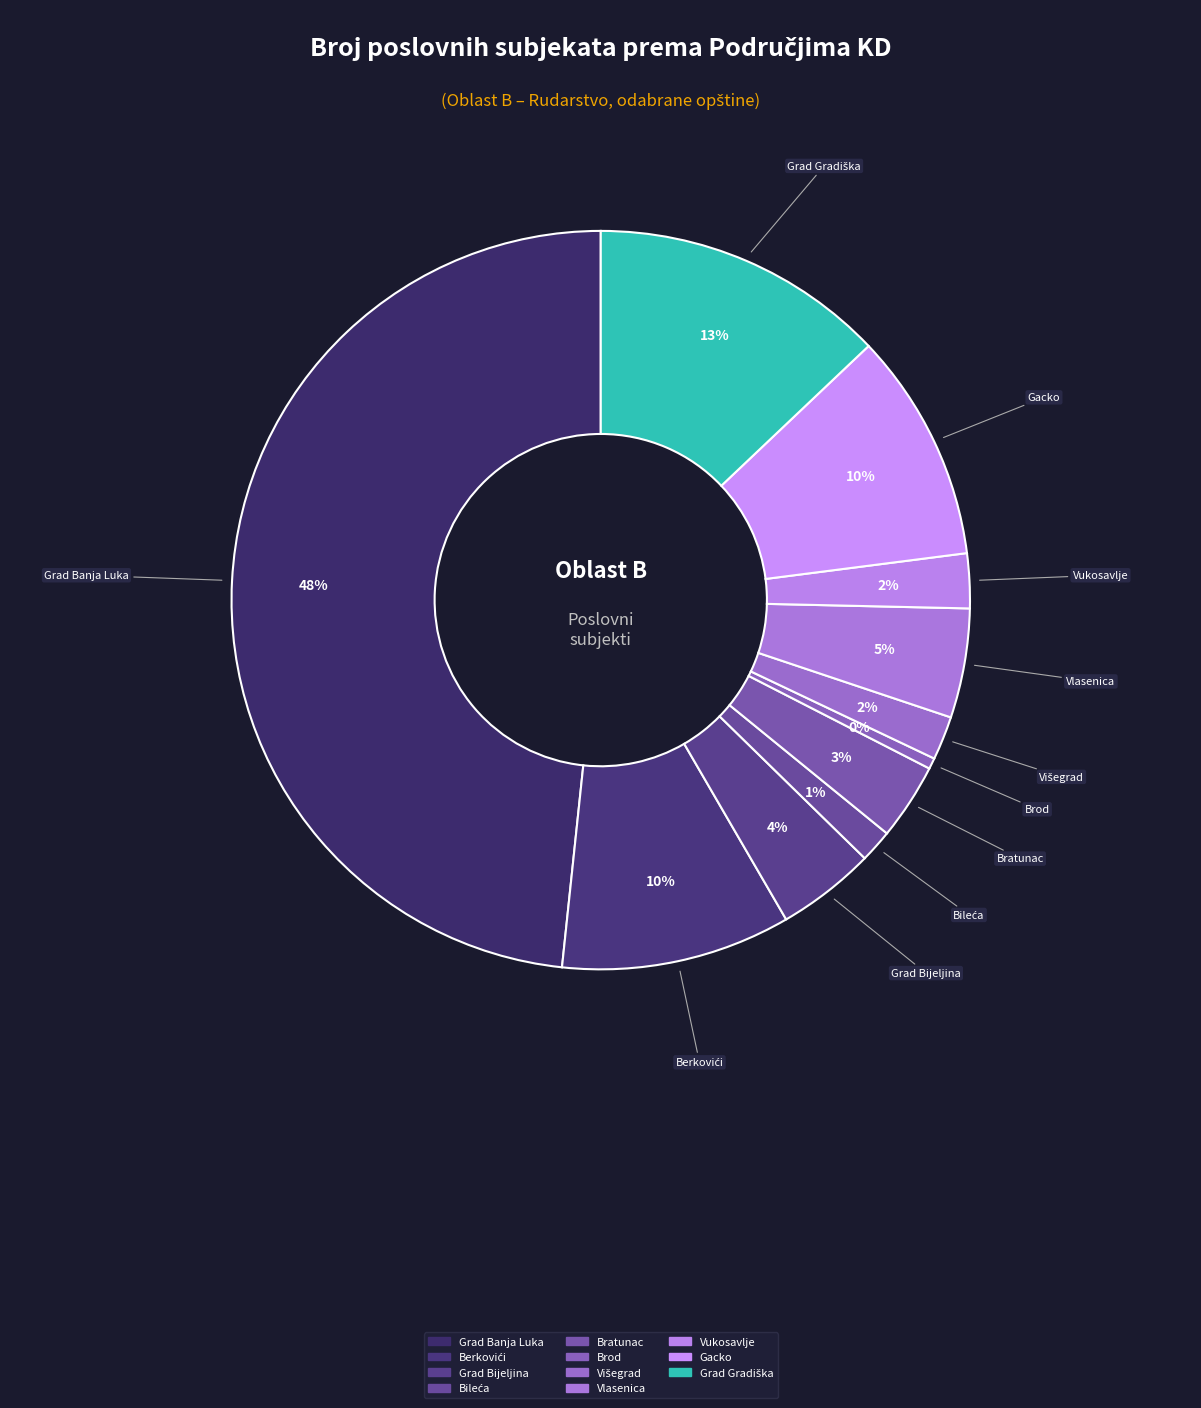

Which category has the biggest portion of the pie?

Grad Banja Luka